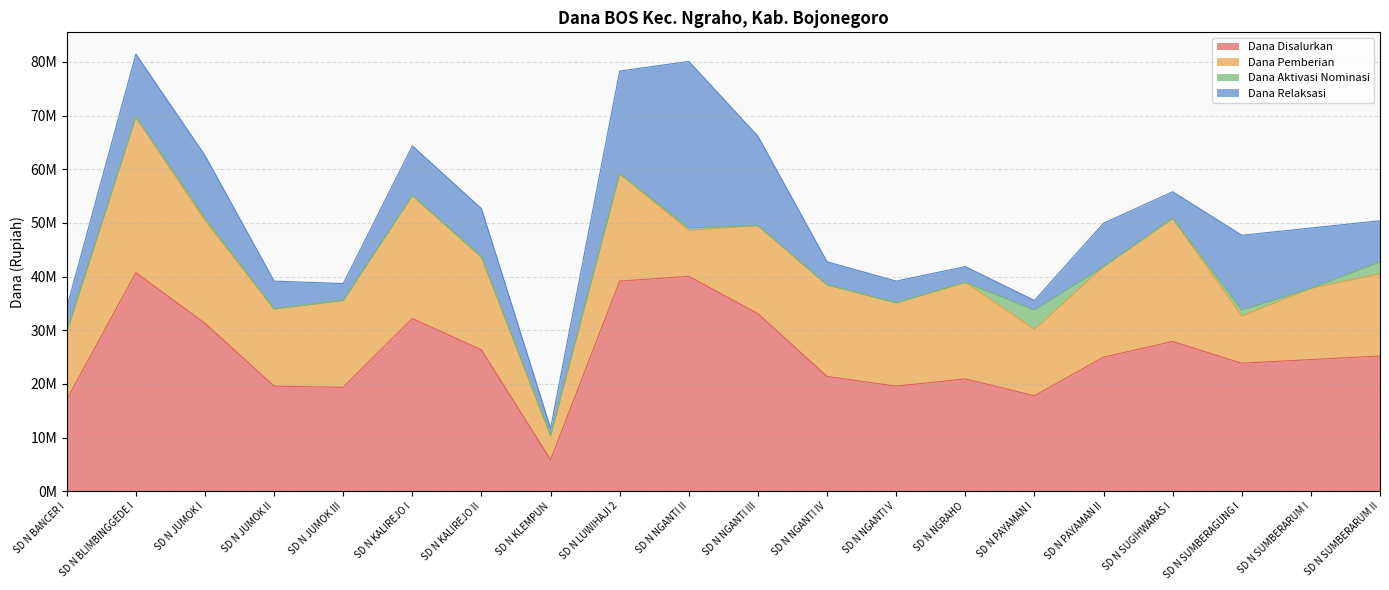

True or false: Dana Aktivasi Nominasi has a value of 0 at SD N LUWIHAJI 2.

True